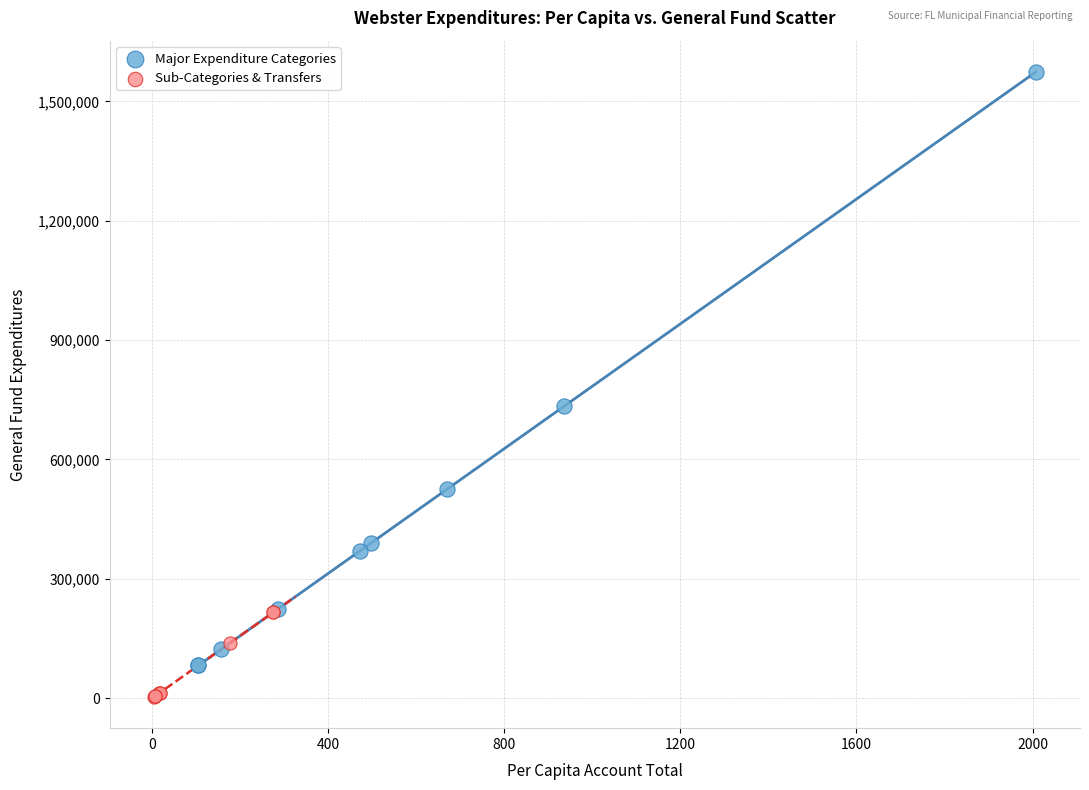

Which series has the largest Y range (max minus min)?

Major Expenditure Categories